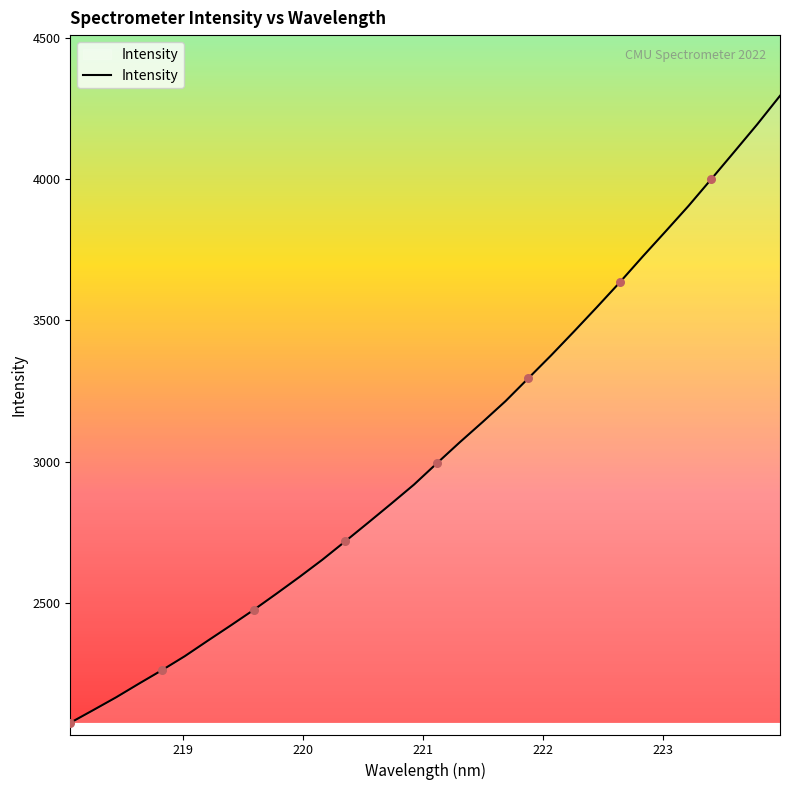

What is the minimum value shown in the chart?

2076.4